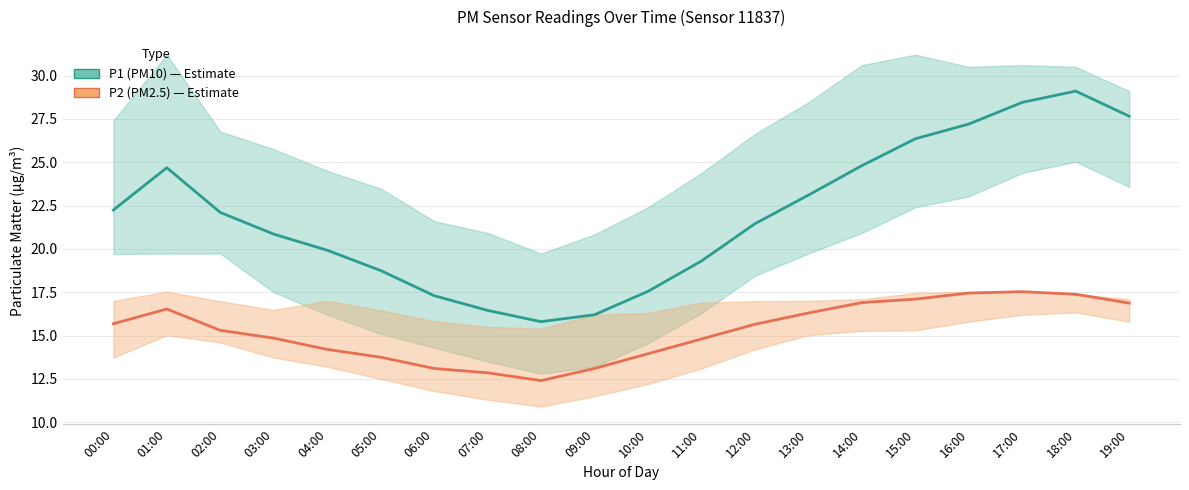

What is the maximum value for P1 (PM10)?

29.1